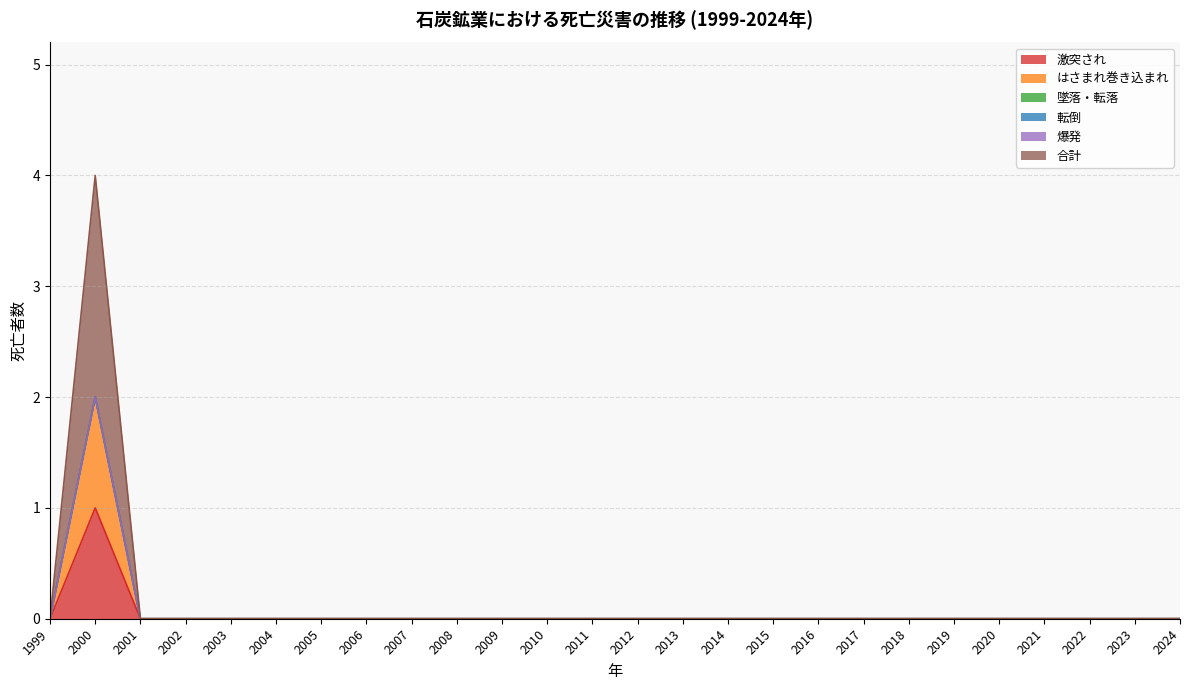

The value of 激突され at 2006 is 0. True or false?

False